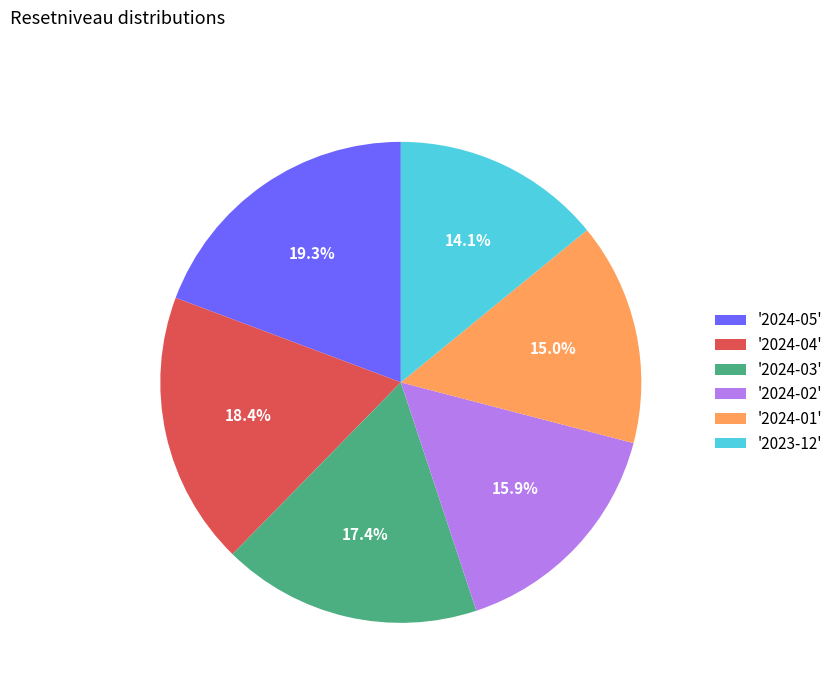

Do '2023-12' and '2024-01' together represent more than half of the pie?

No